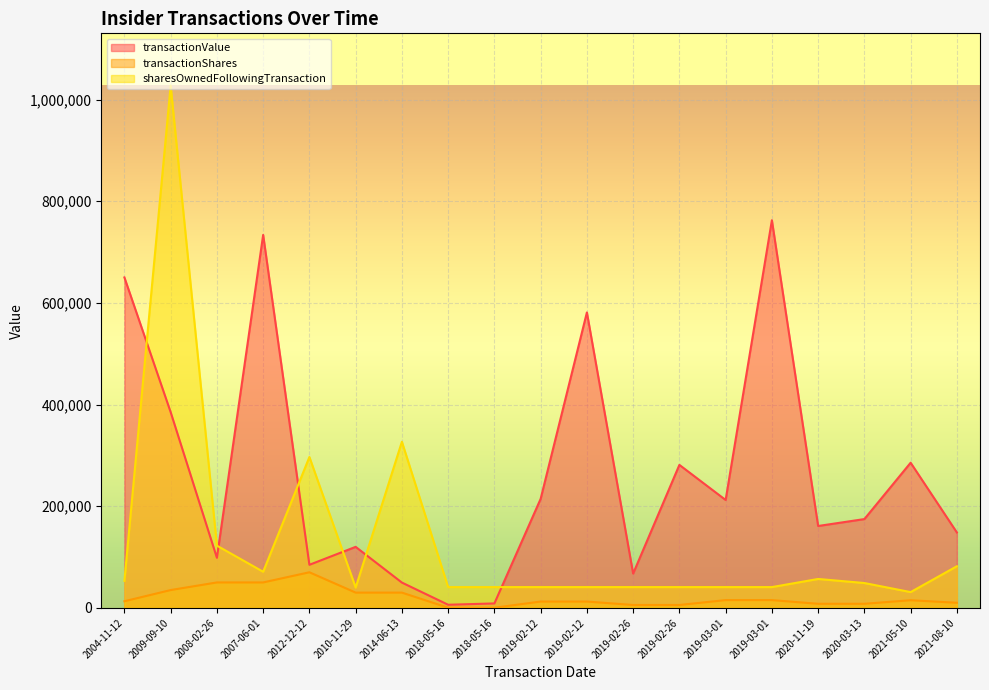

Which label corresponds to the largest value in the chart?

2009-09-10